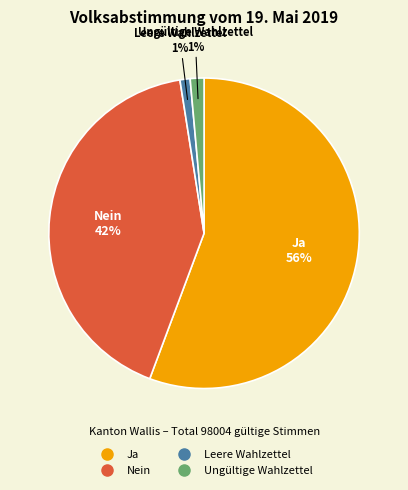

Count the number of slices in the pie.

4